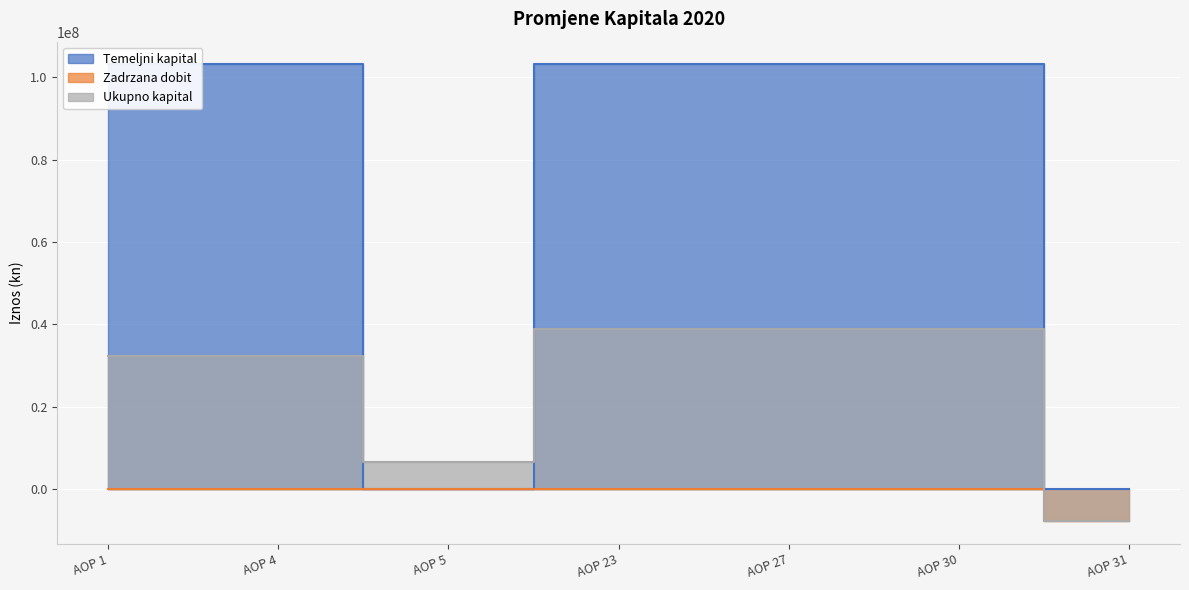

True or false: Zadrzana dobit and Ukupno kapital cross at least once.

False